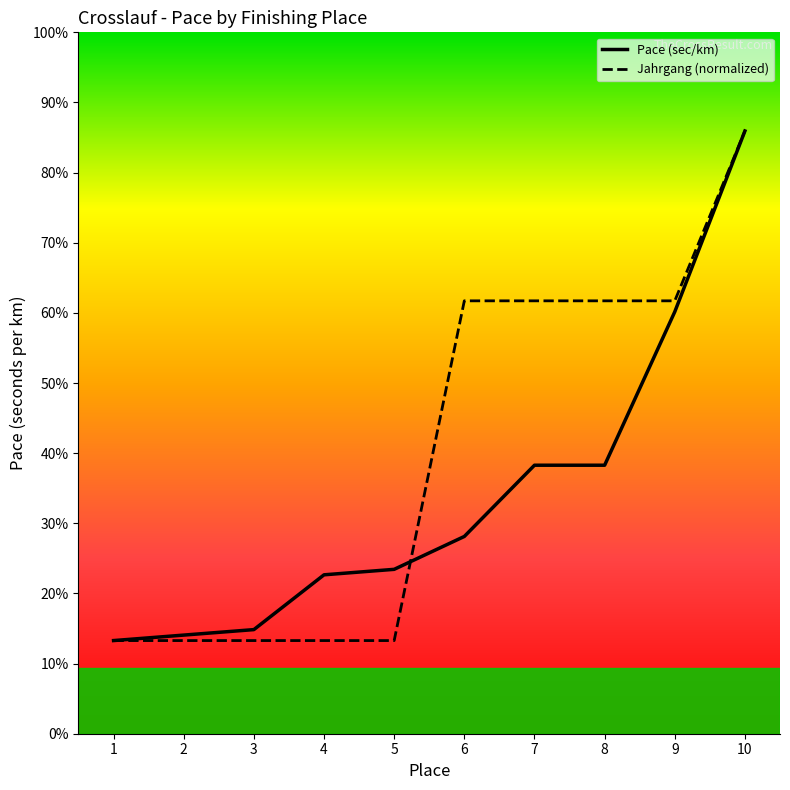

Rank the series at 5 from highest to lowest value.

Pace (sec/km), Jahrgang (normalized)